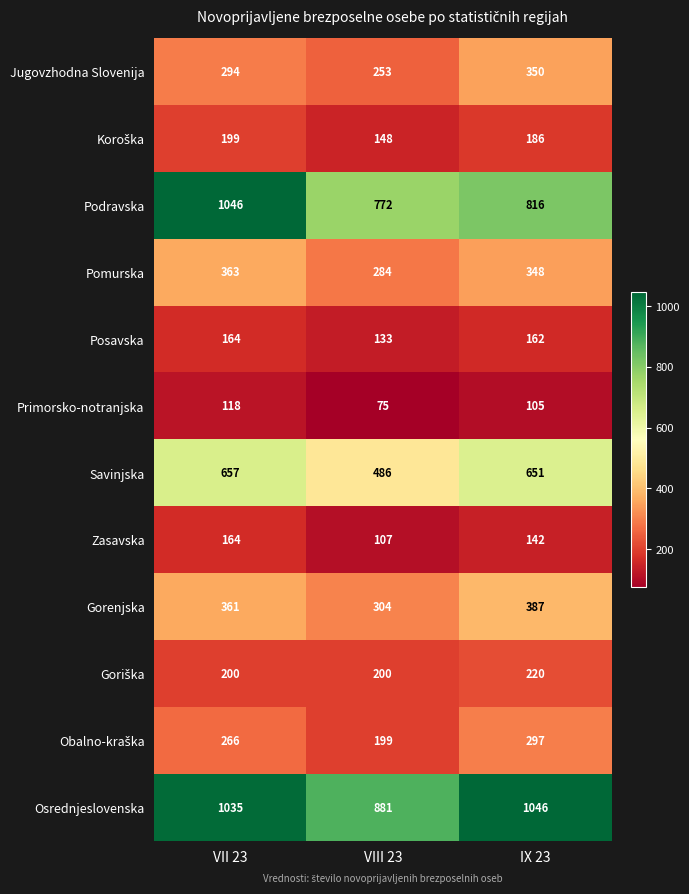

True or false: Gorenjska has a value of 485 at VIII 23.

False